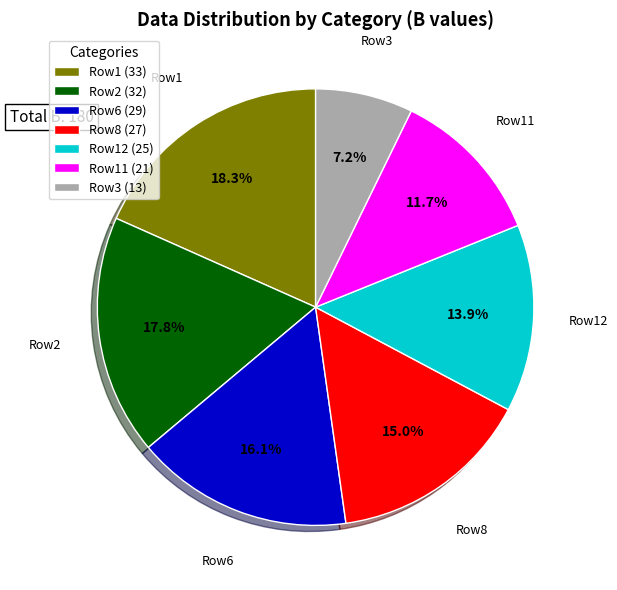

To the nearest percent, what is the average slice percentage?

14%